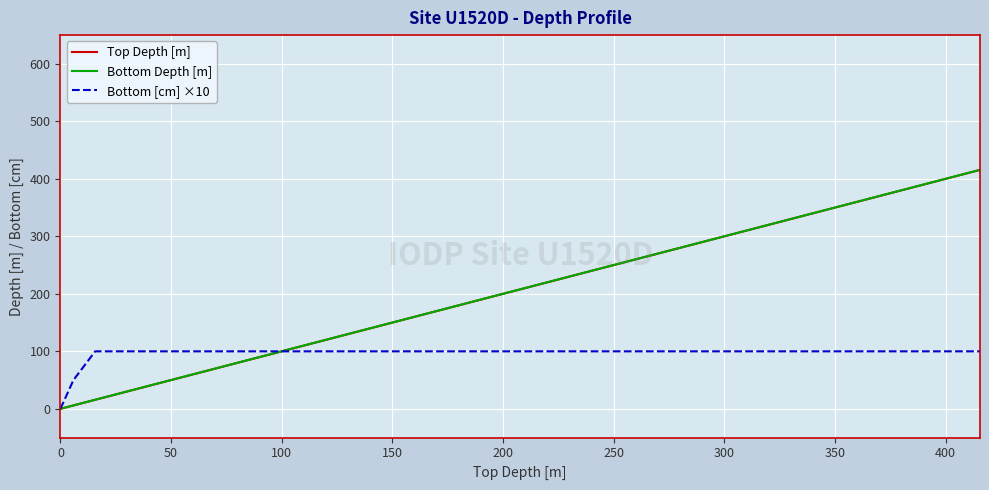

What is the maximum value for Top Depth [m]?

415.5